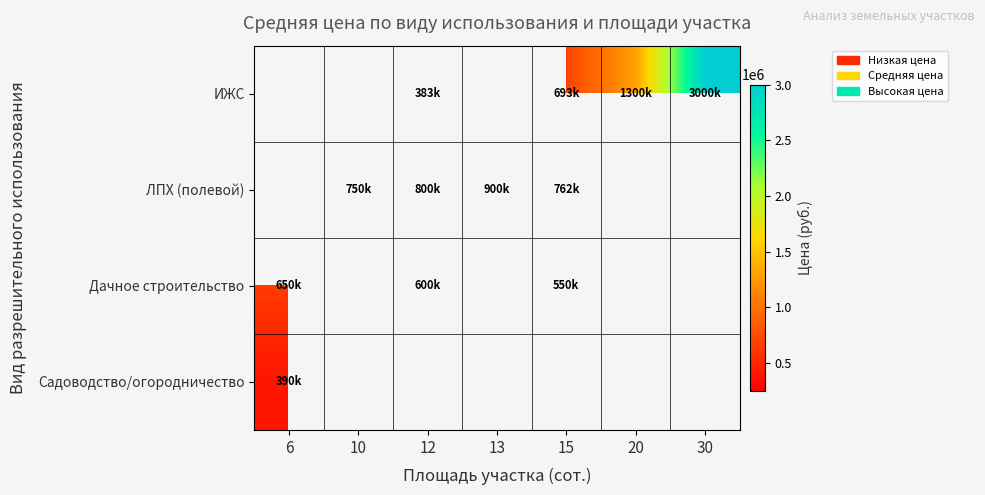

Which category has the highest value across all series?

30